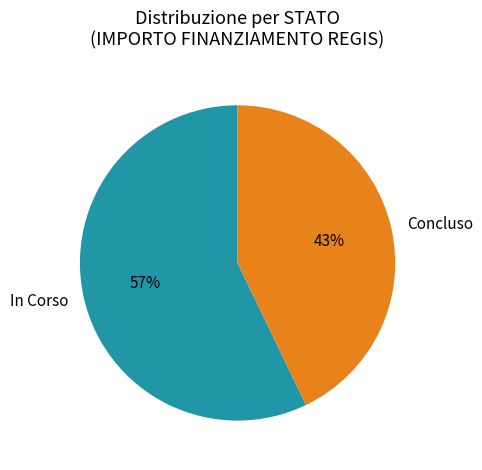

Is it true that Concluso is 43% of the pie?

True